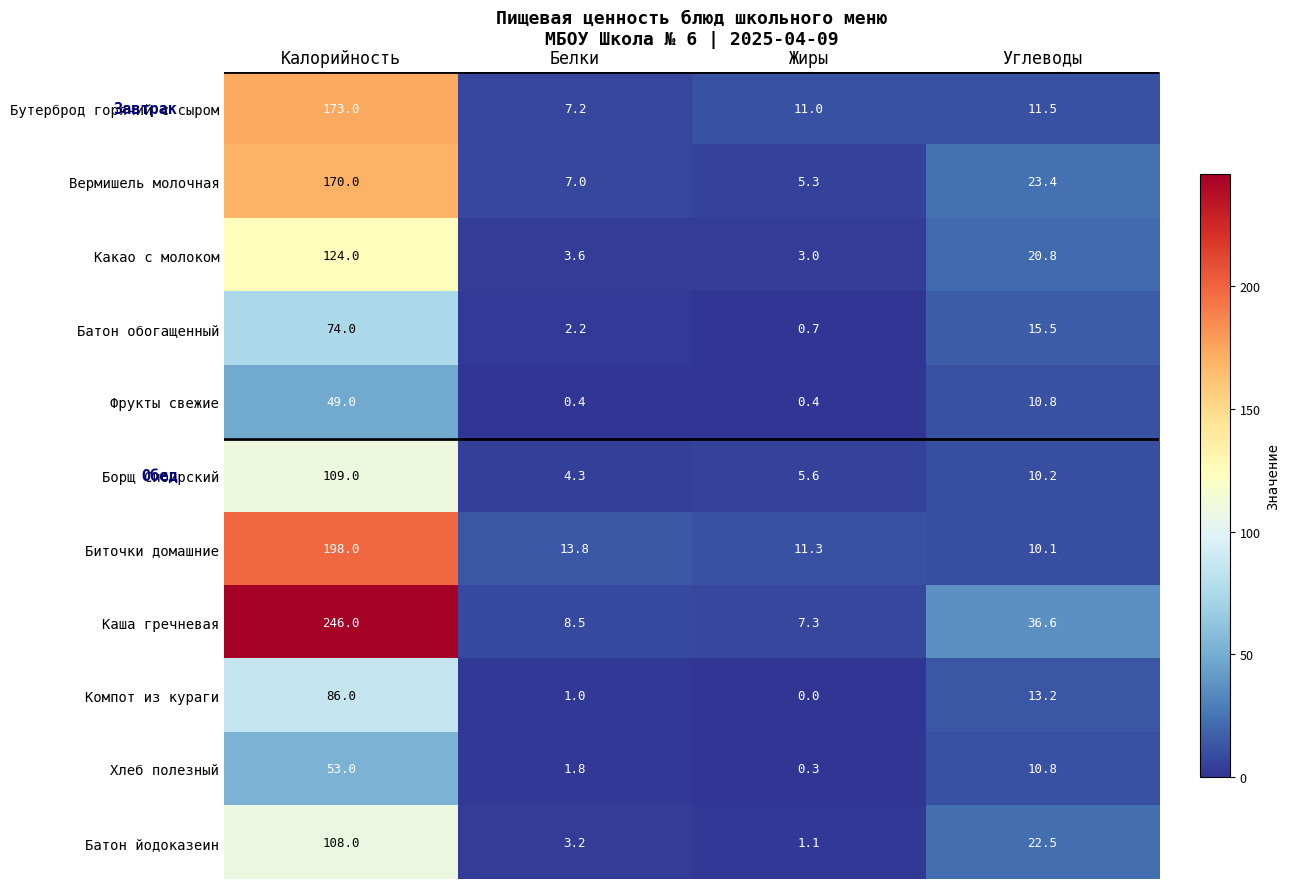

What is the difference between the highest and lowest values at Углеводы?

26.5